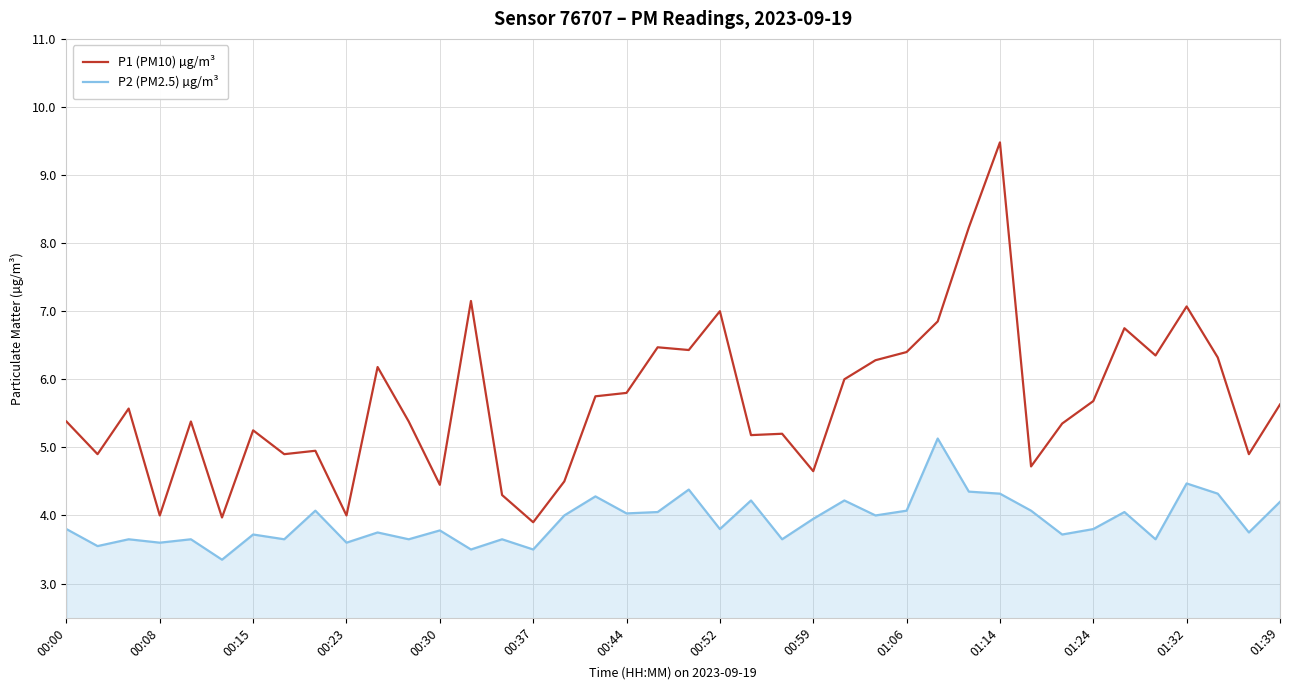

What is the maximum value for P2 (PM2.5) µg/m³?

5.1